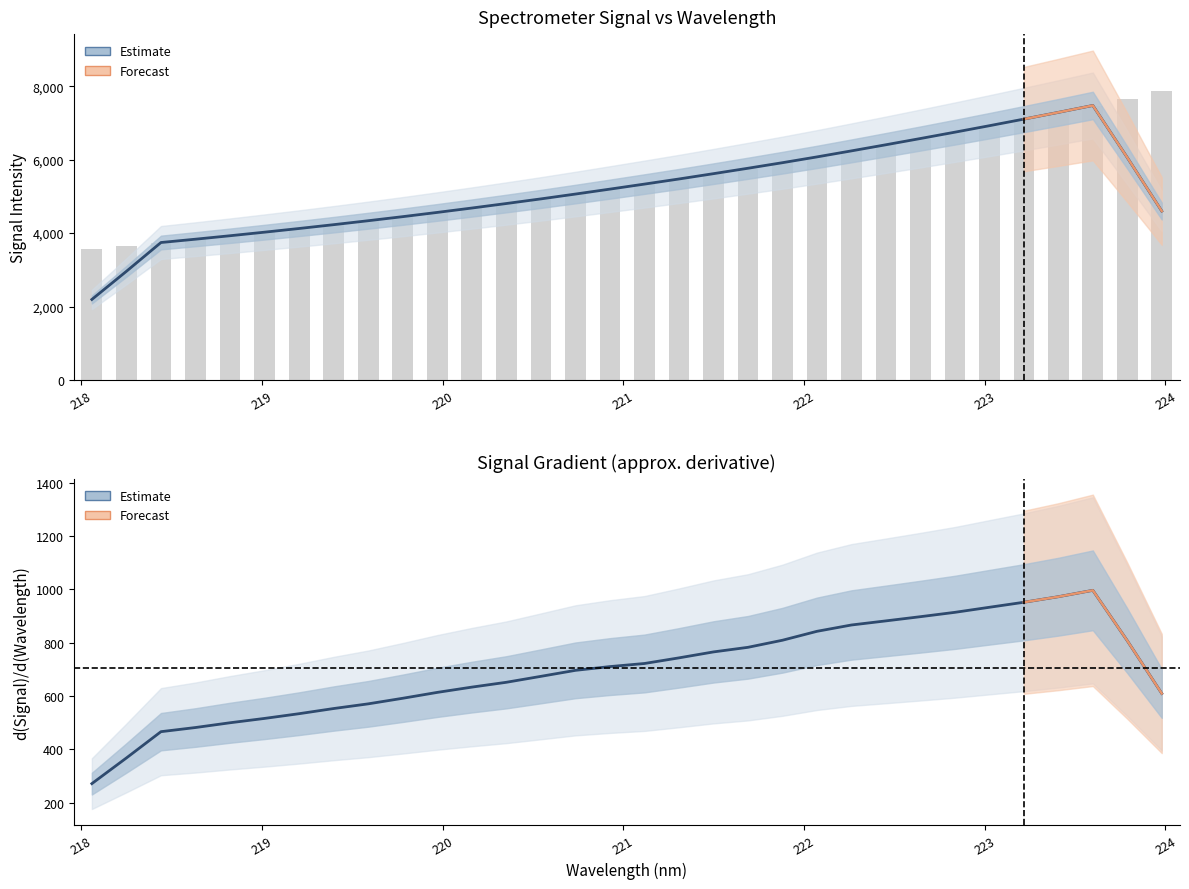

True or false: the data shows 262.5 at 225.

False